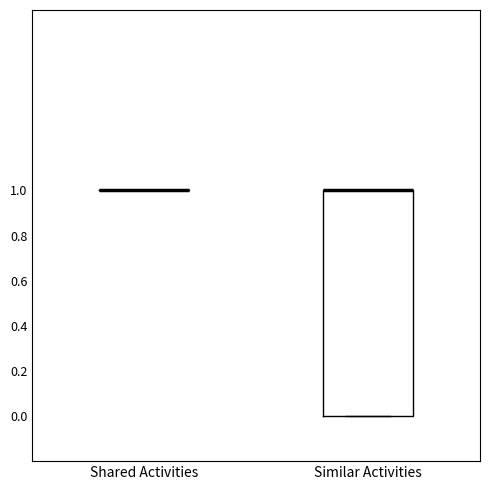

Where is the lower edge of the box for Similar Activities on the y-axis? The values are not printed on the chart, so give them approximately, as read against the axis.

0